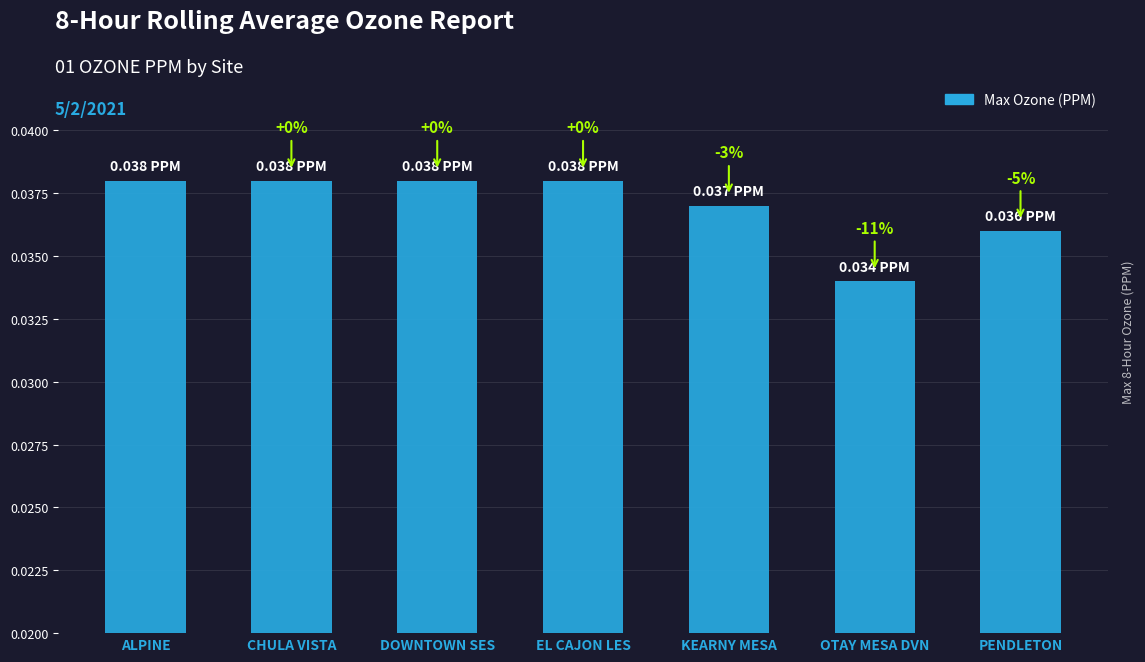

What is the label of the 4th bar from the left?

EL CAJON LES